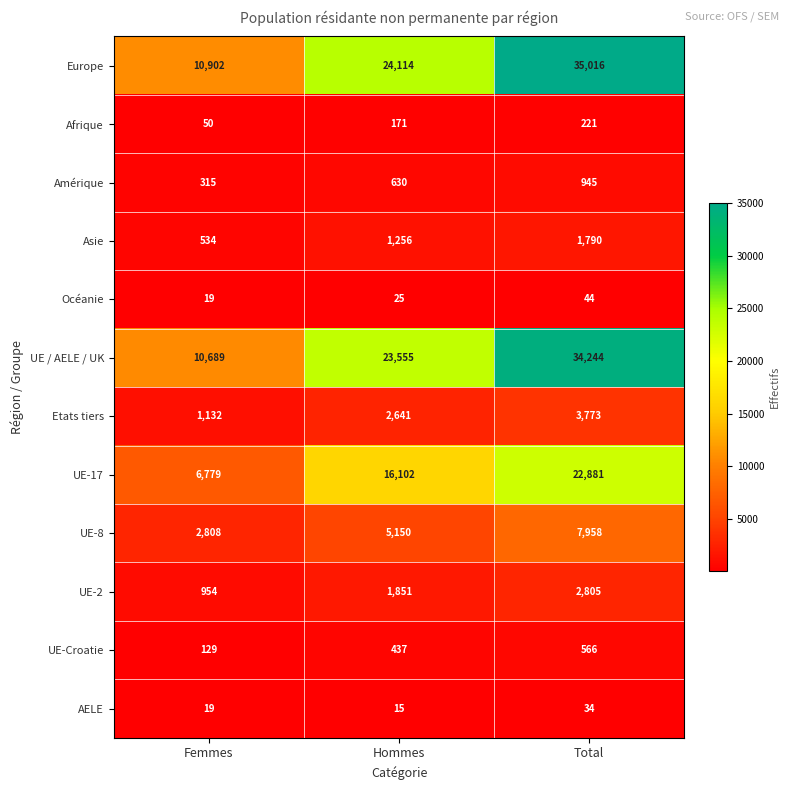

Rank the categories by AELE value from highest to lowest.

Total, Femmes, Hommes